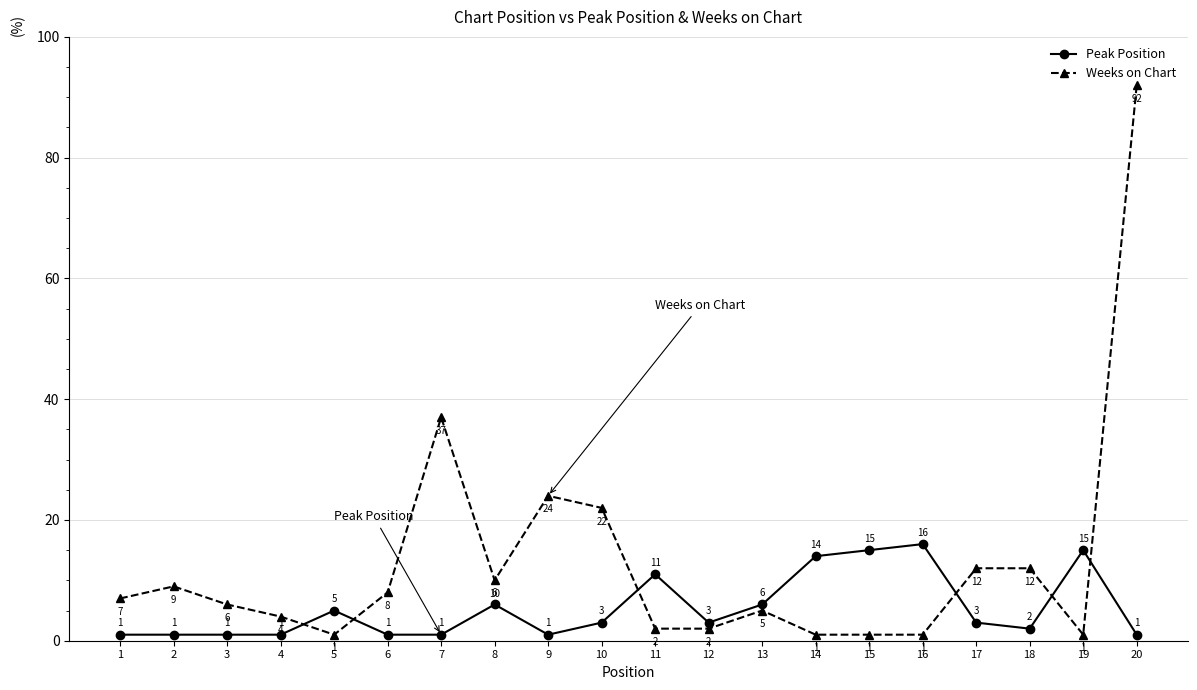

In Peak Position, how many points are higher than both neighbors (excluding endpoints)?

5